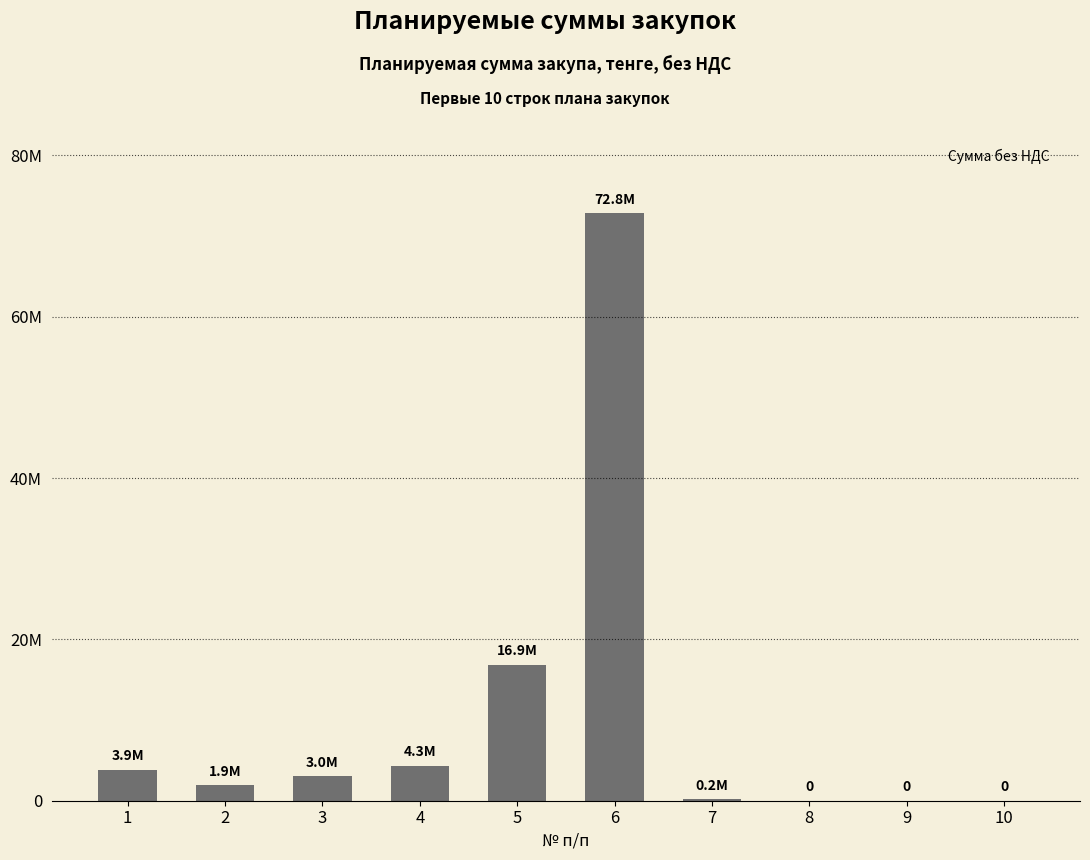

The chart shows a value of 3035287.1 at 2. True or false?

False